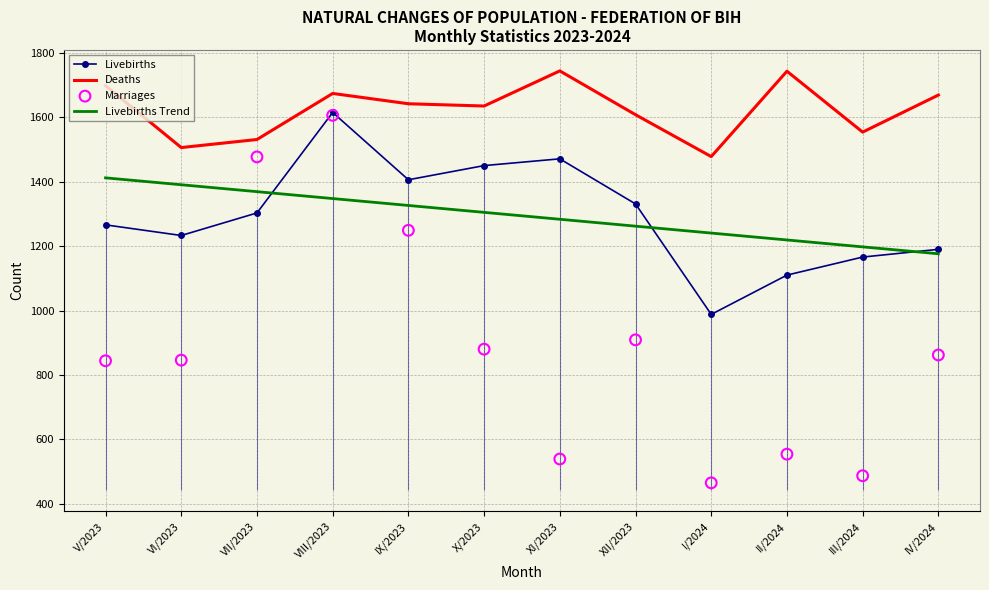

What are all the series names shown in the legend?

Livebirths, Deaths, Livebirths Trend, Marriages